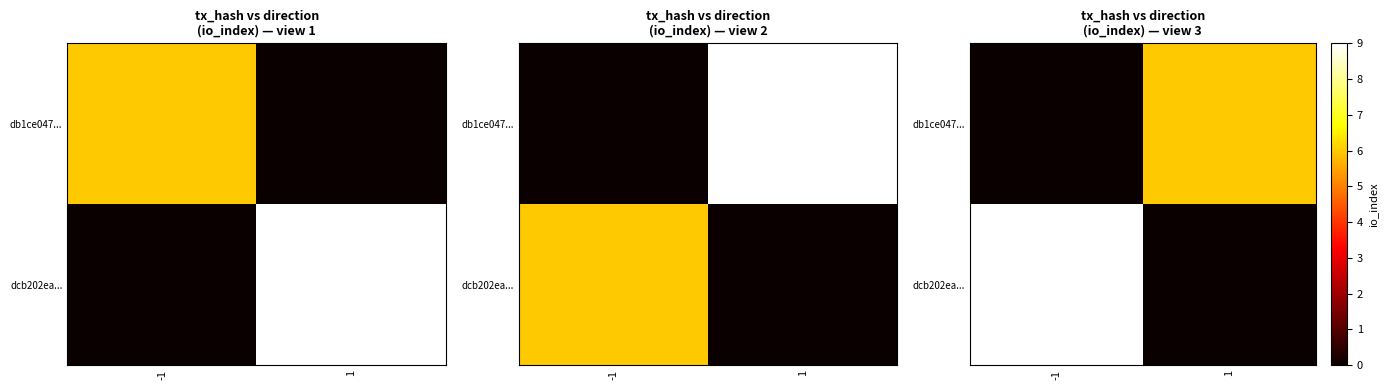

Which label corresponds to the smallest value in the chart?

-1